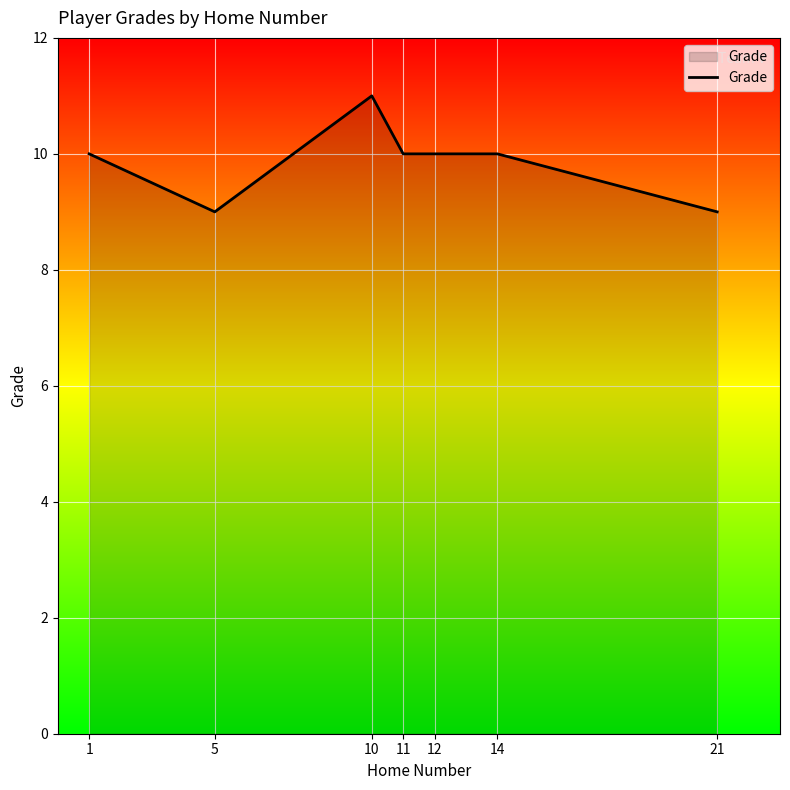

Reading left to right, what are all the values shown in this chart?

1=10	5=9	10=11	11=10	12=10	14=10	21=9